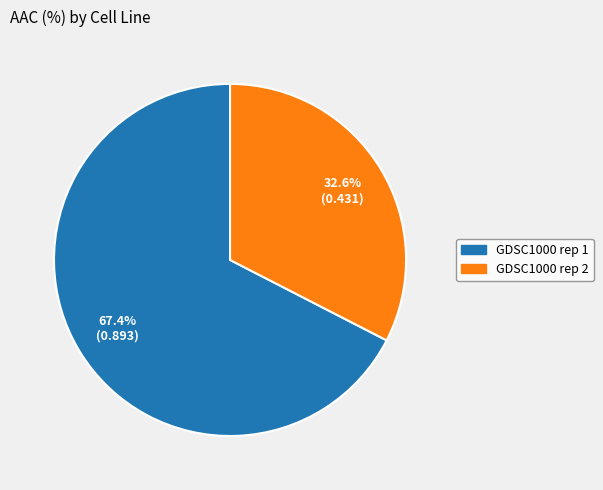

To the nearest percent, what is the difference between the largest and smallest slice percentages?

35%